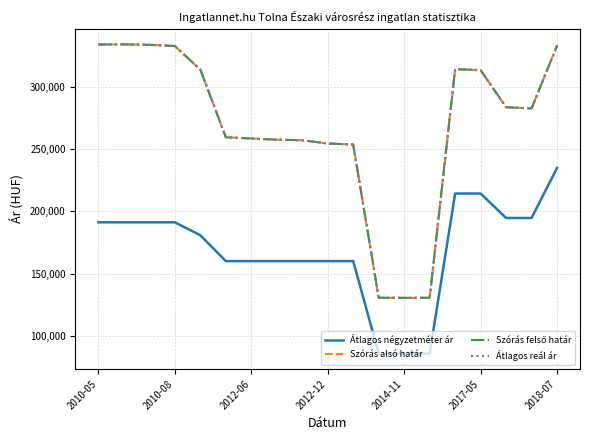

Does the chart display data point markers on the line(s)?

No